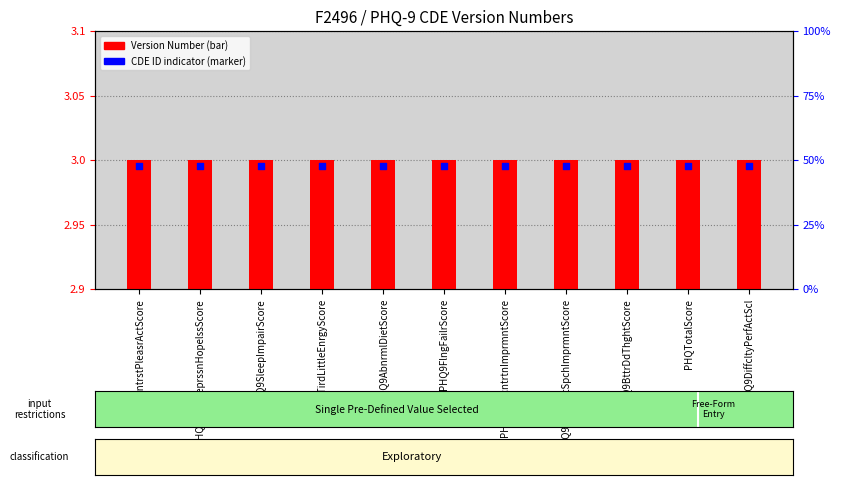

At which category is the sum across all series the highest?

PHQ9IntrstPleasrActScore